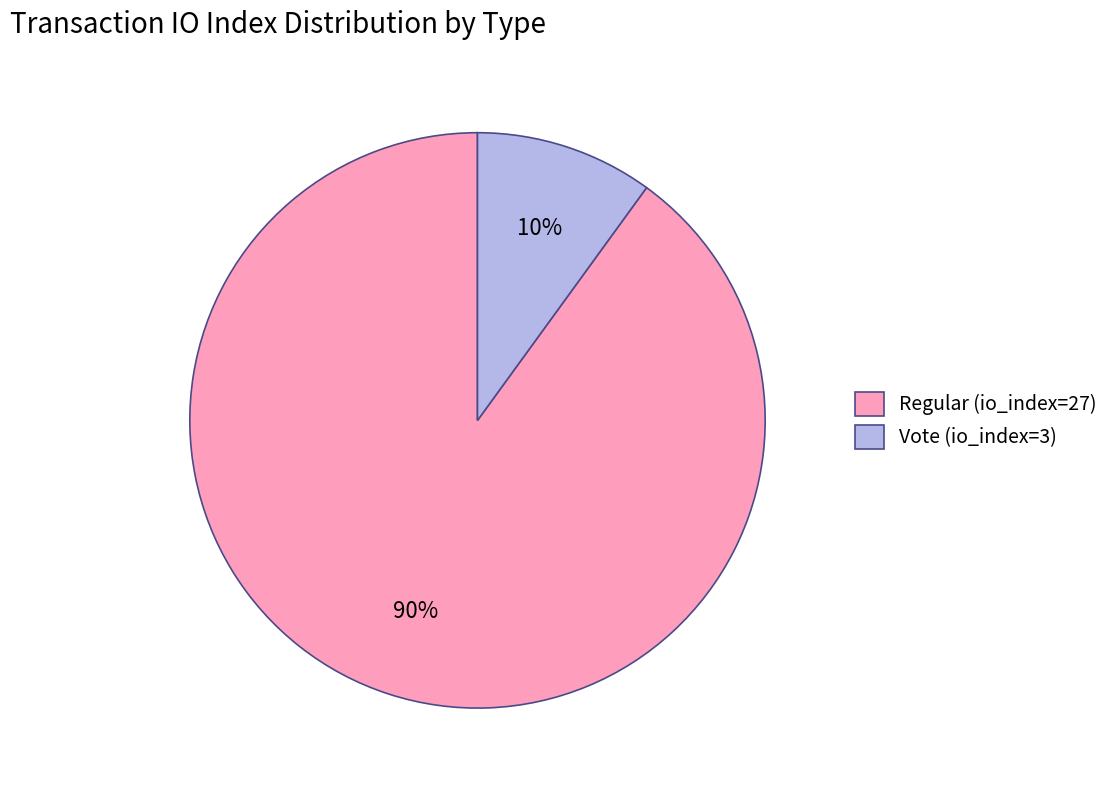

To the nearest percent, what is the difference between the largest and smallest slice percentages?

80%